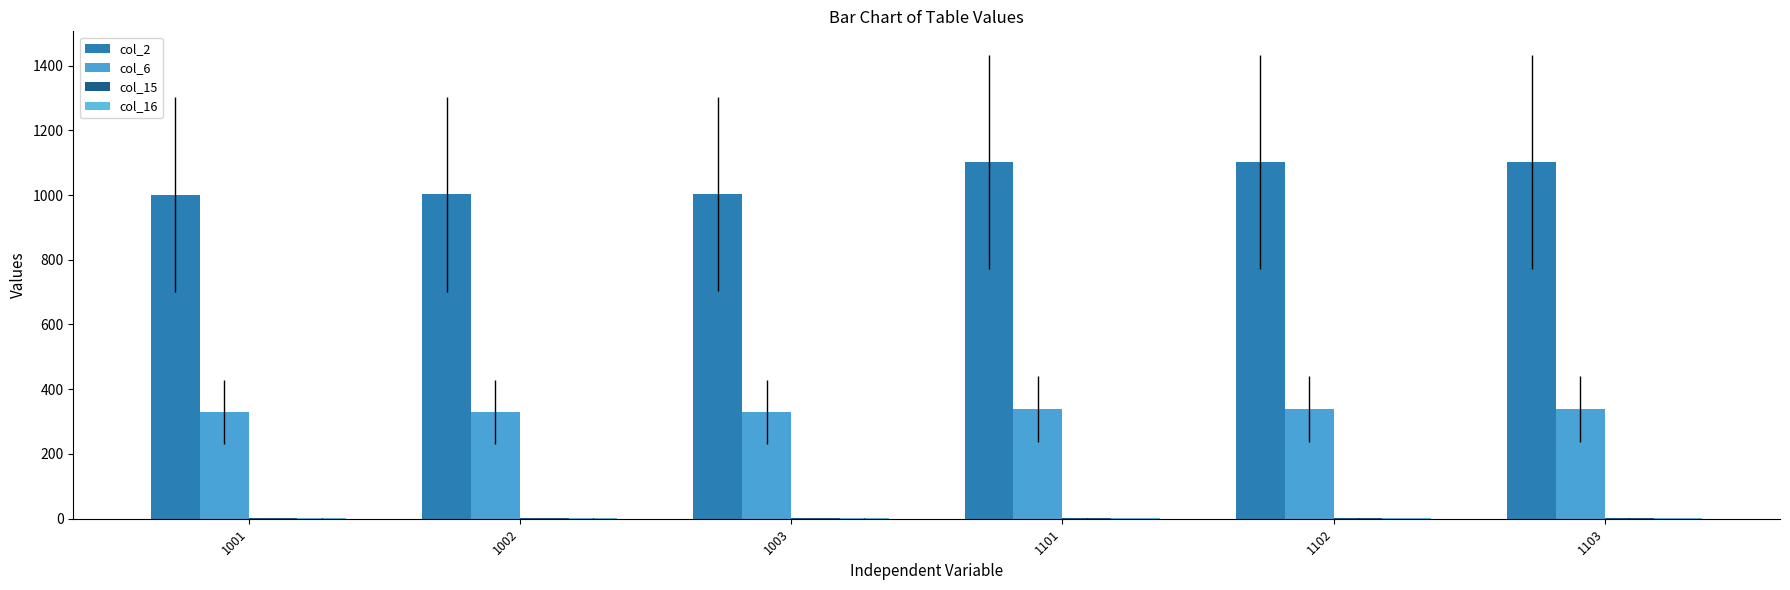

Count the number of categories in the chart.

6